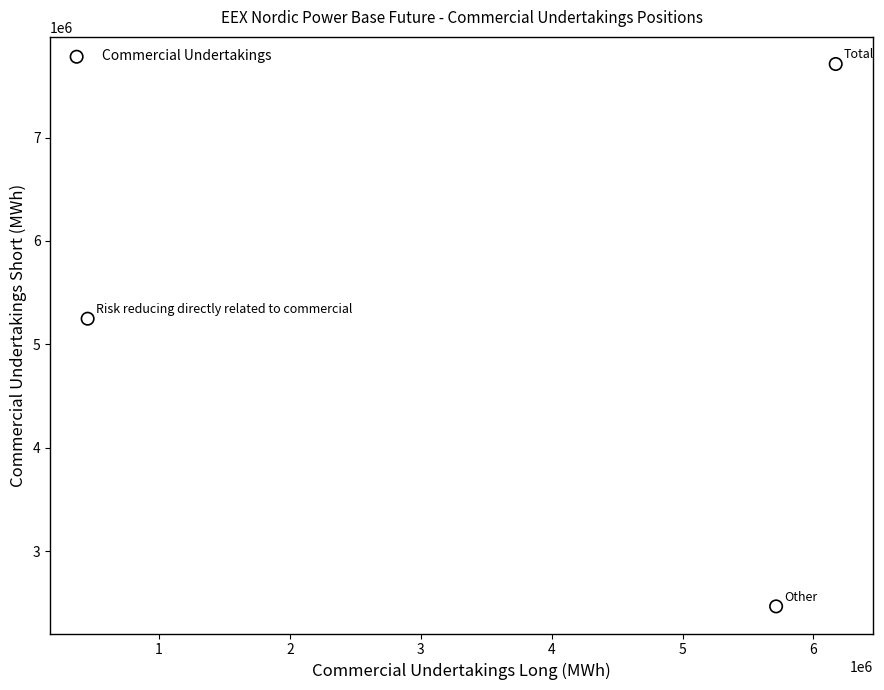

What is the range of X values (max minus min)?

5714558